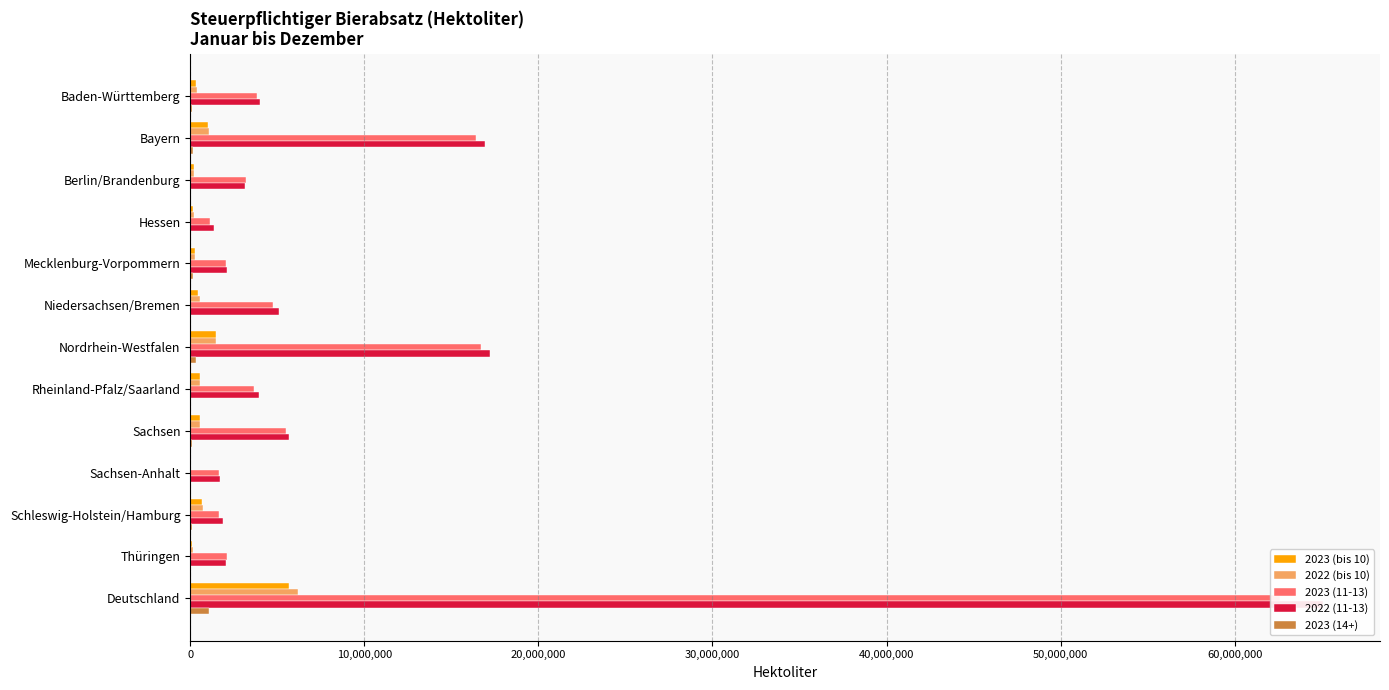

What is the difference between the maximum and minimum values in the 2023 (14+) series?

1085557.8